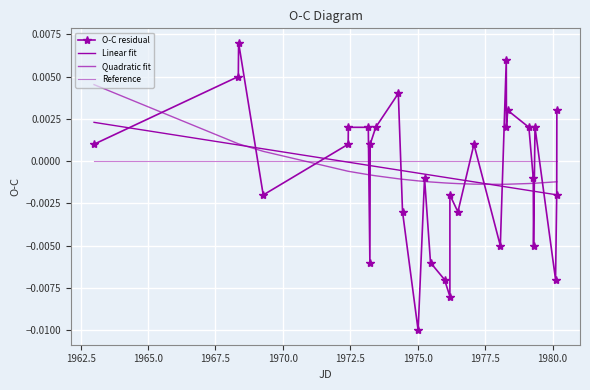

How many distinct data groups are displayed?

4